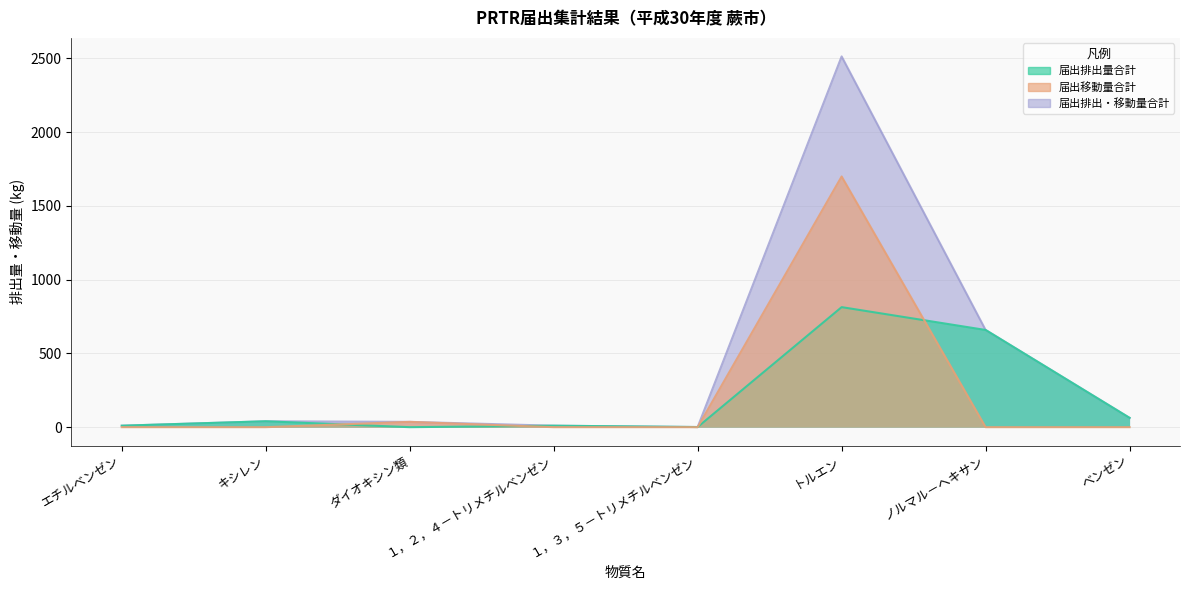

Rank the series at キシレン from highest to lowest value.

届出排出量合計, 届出排出・移動量合計, 届出移動量合計